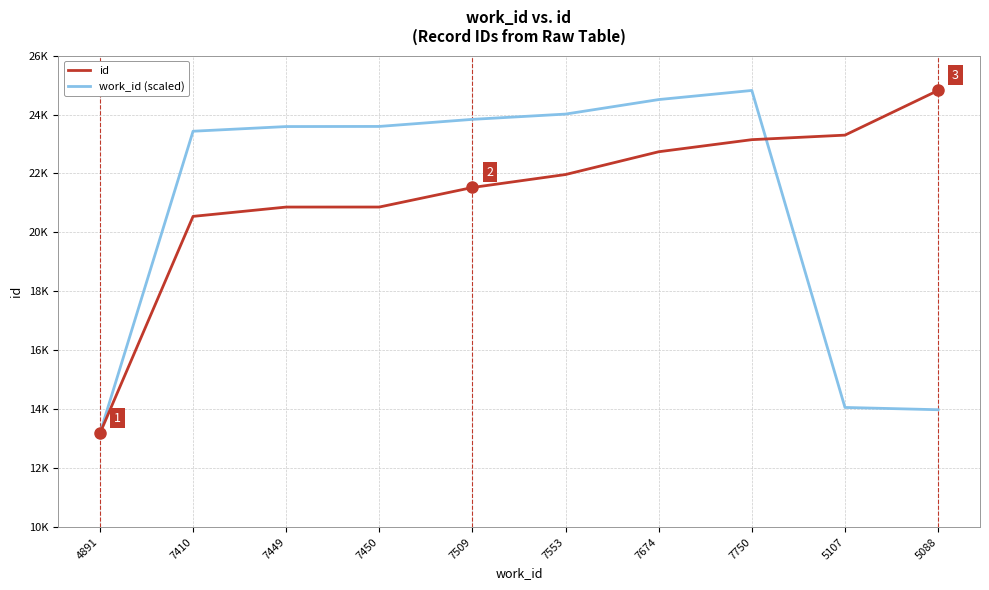

Is this an area chart (filled region under the line)?

No